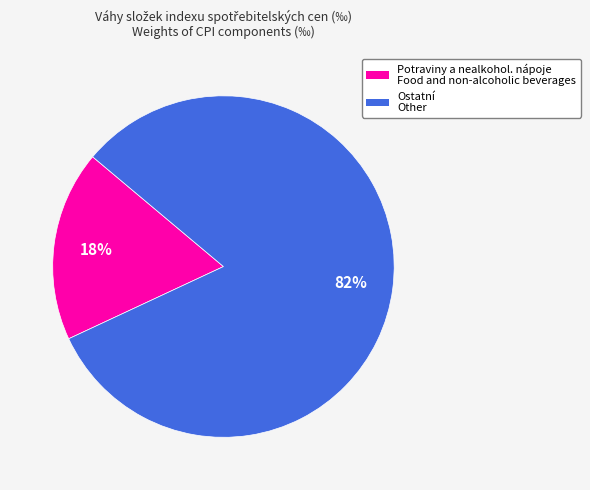

Rank the categories by value from highest to lowest.

Ostatní Other, Potraviny a nealkohol. nápoje Food and non-alcoholic beverages